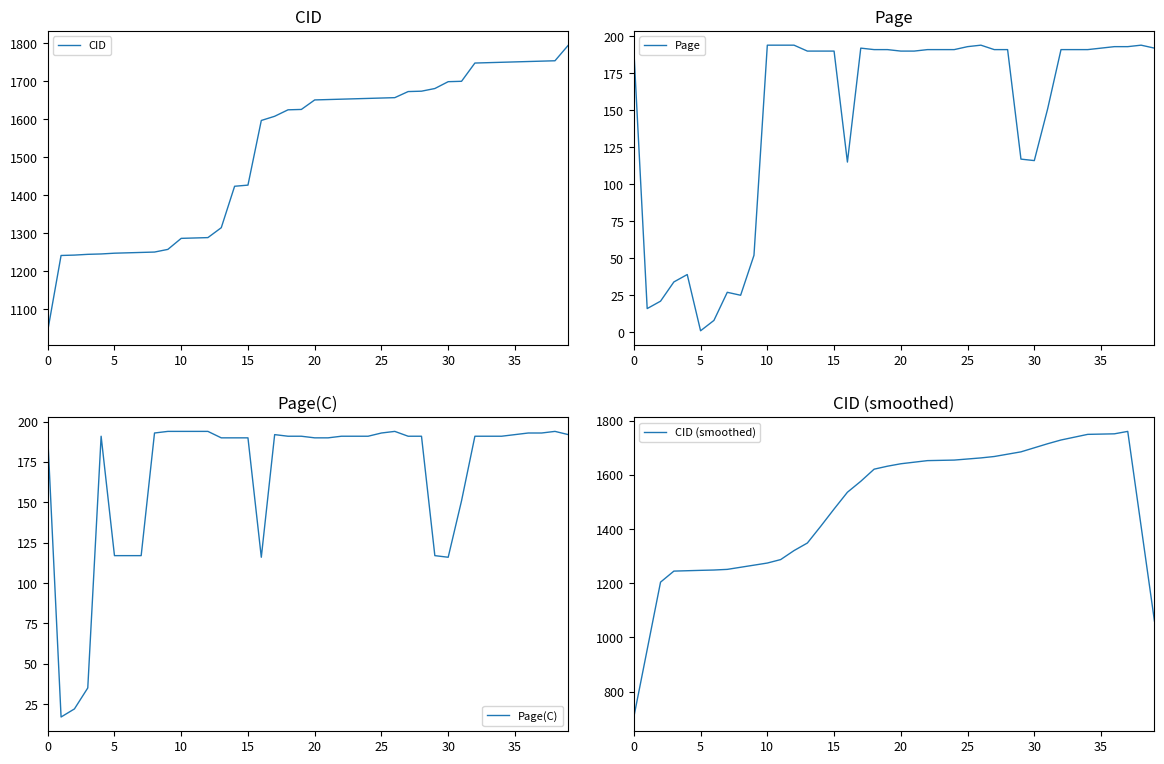

Reading right to left, extract all data points from this chart.

CID: 1795.0	1754.0	1753.0	1752.0	1751.0	1750.0	1749.0	1748.0	1700.0	1699.0	1681.0	1674.0	1673.0	1657.0	1656.0	1655.0	1654.0	1653.0	1652.0	1651.0	1626.0	1625.0	1608.0	1597.0	1427.0	1424.0	1315.0	1289.0	1288.0	1287.0	1258.0	1251.0	1250.0	1249.0	1248.0	1246.0	1245.0	1243.0	1242.0	1044.0
Page: 192.0	194.0	193.0	193.0	192.0	191.0	191.0	191.0	151.0	116.0	117.0	191.0	191.0	194.0	193.0	191.0	191.0	191.0	190.0	190.0	191.0	191.0	192.0	115.0	190.0	190.0	190.0	194.0	194.0	194.0	52.0	25.0	27.0	8.0	1.0	39.0	34.0	21.0	16.0	191.0
Page(C): 192.0	194.0	193.0	193.0	192.0	191.0	191.0	191.0	151.0	116.0	117.0	191.0	191.0	194.0	193.0	191.0	191.0	191.0	190.0	190.0	191.0	191.0	192.0	116.0	190.0	190.0	190.0	194.0	194.0	194.0	194.0	193.0	117.0	117.0	117.0	191.0	35.0	22.0	17.0	191.0
CID (smoothed): 1060.4	1410.8	1761.0	1752.0	1751.0	1750.0	1739.6	1729.2	1715.4	1700.4	1685.4	1676.8	1668.2	1663.0	1659.0	1655.0	1654.0	1653.0	1647.2	1641.4	1632.4	1621.4	1576.6	1536.2	1474.2	1410.4	1348.6	1320.6	1287.4	1274.6	1266.8	1259.0	1251.2	1248.8	1247.6	1246.2	1244.8	1204.0	954.8	705.8